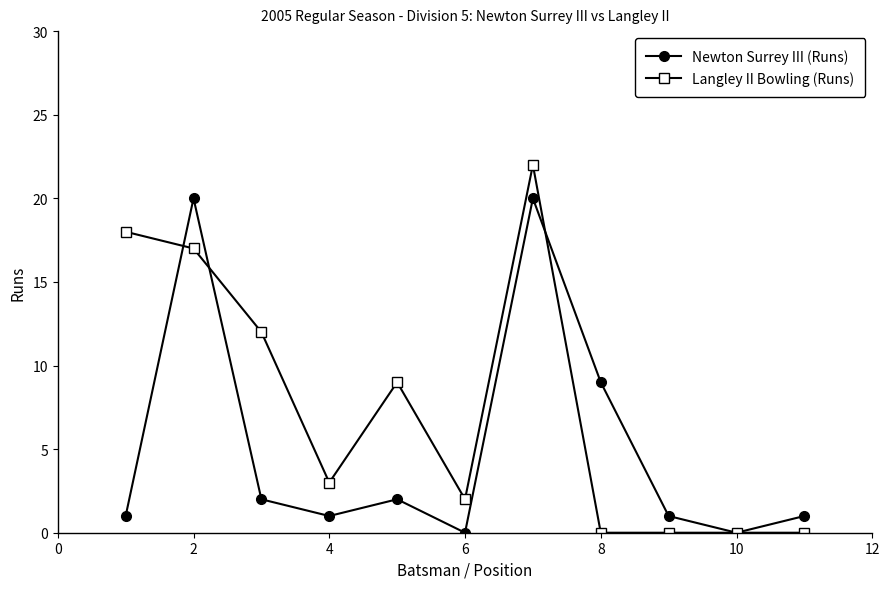

True or false: Newton Surrey III (Runs) and Langley II Bowling (Runs) cross at least once.

True